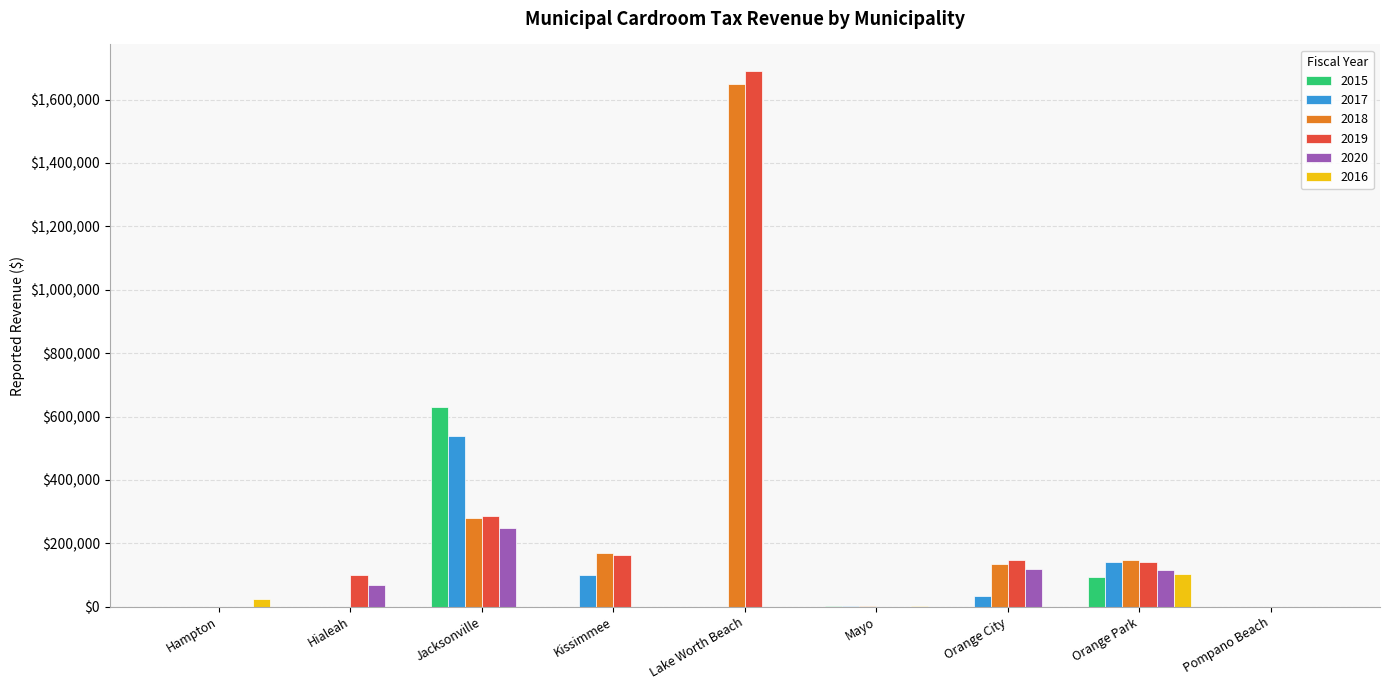

Is it true that 2020 equals 75468 at Lake Worth Beach?

False